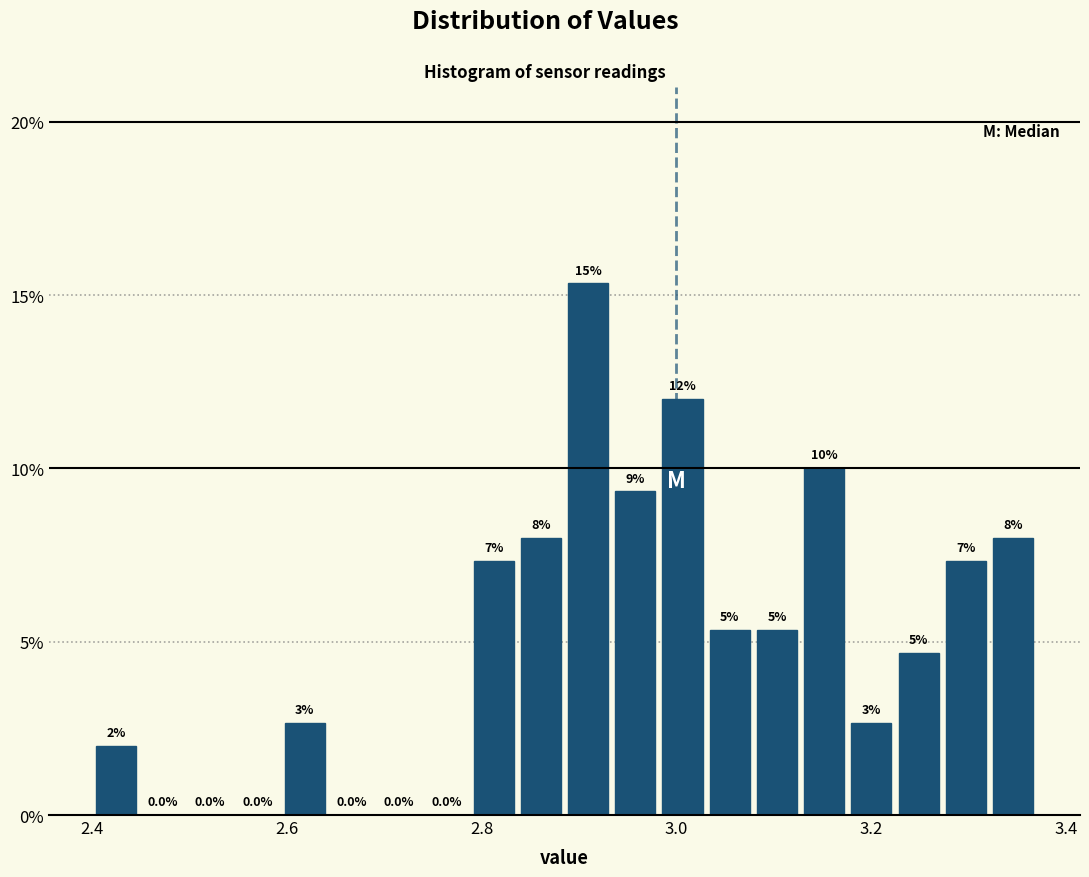

Around what value on the x-axis is the tallest bar? Give the approximate position of its centre, as read against the axis.

2.90